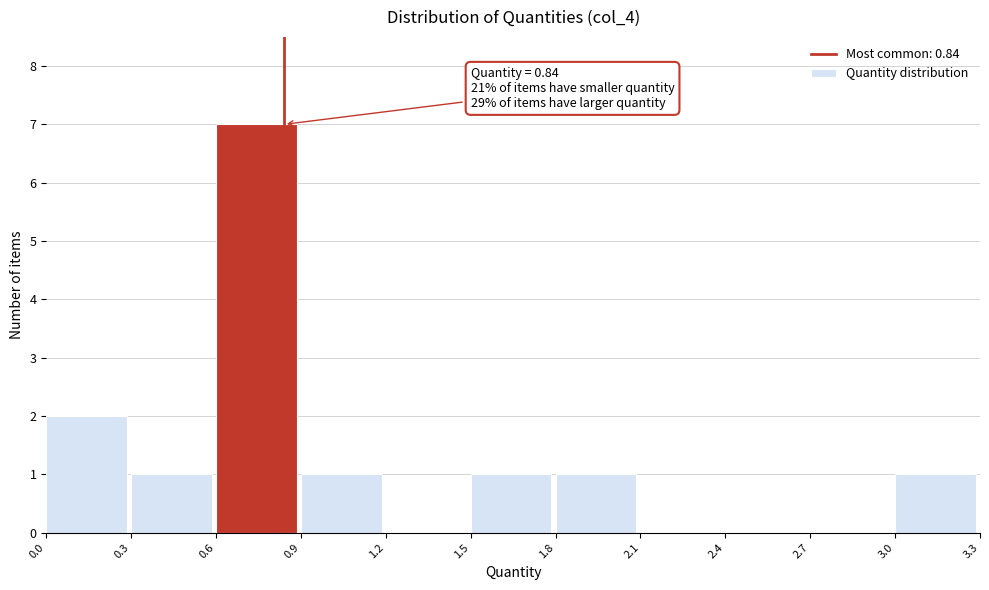

Over which range of the x-axis is the bar tallest?

0.6 to 0.9